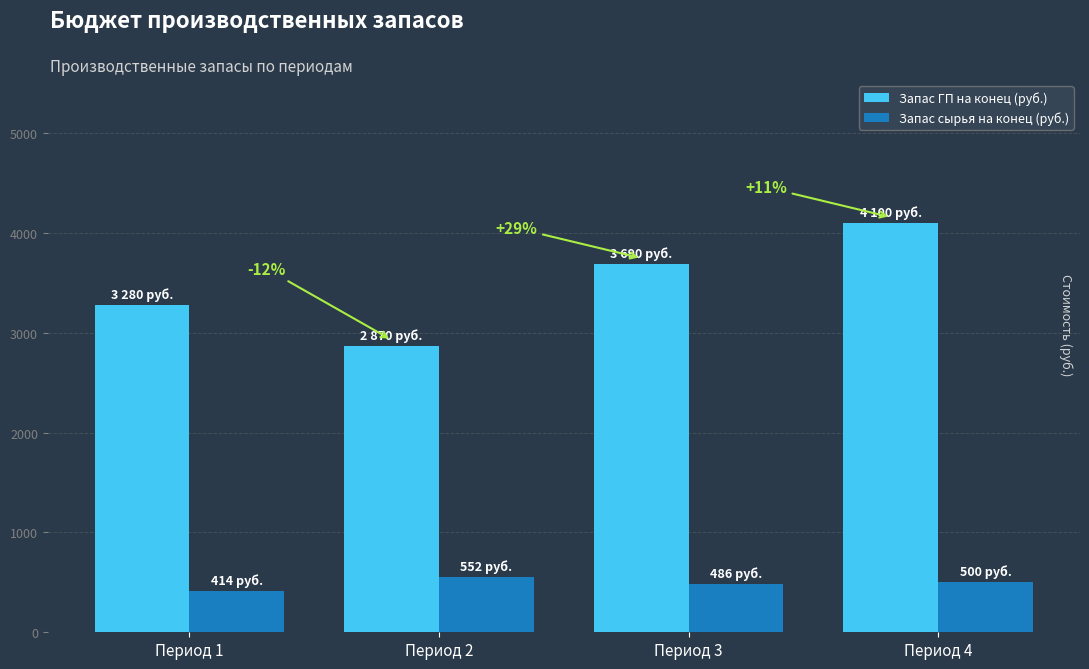

What is the total value across all series at Период 1?

3694